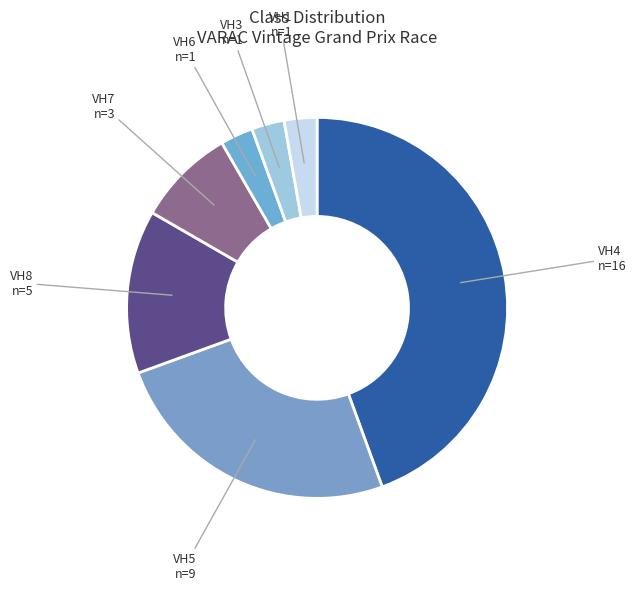

How many slices are in this pie chart?

7